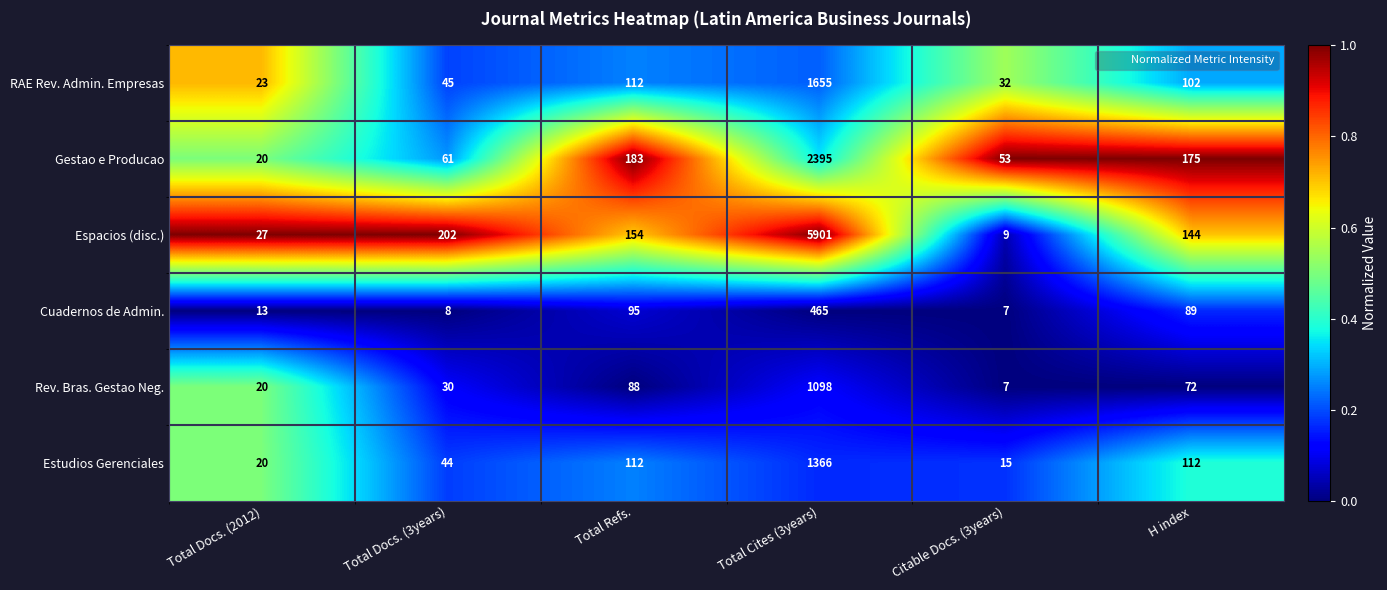

What is the maximum value shown in the chart?

5901